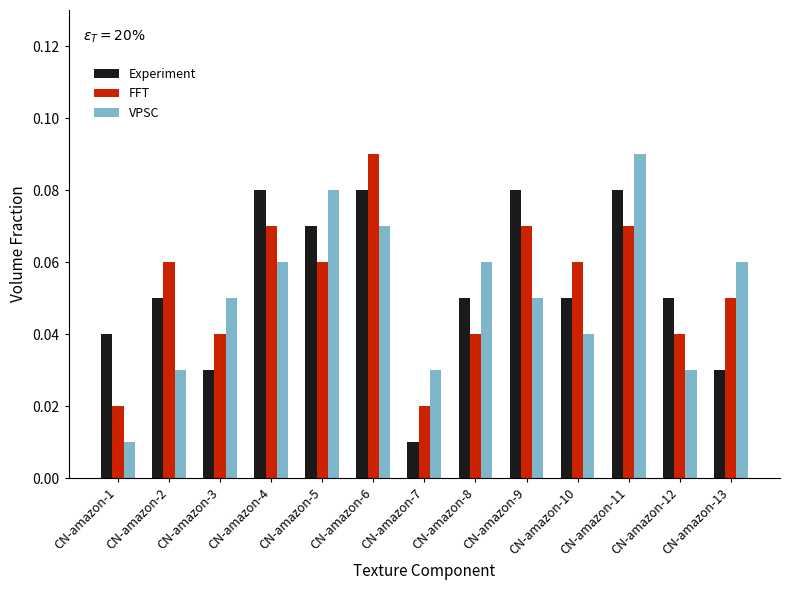

At which label does VPSC reach its minimum?

CN-amazon-1